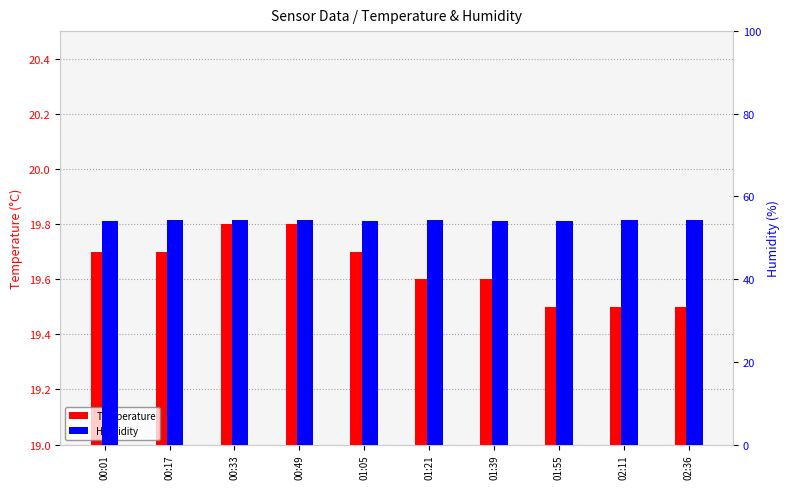

List the labels in order of Temperature value, smallest first.

01:55, 02:11, 02:36, 01:21, 01:39, 00:01, 00:17, 01:05, 00:33, 00:49